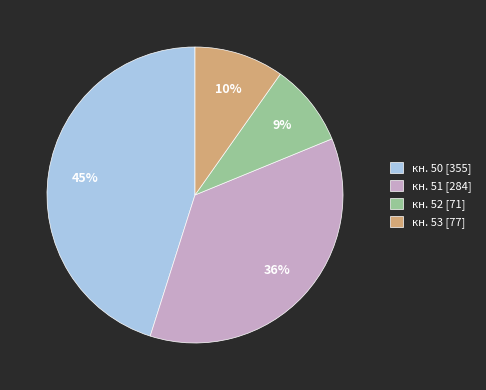

How many slices are in this pie chart?

4